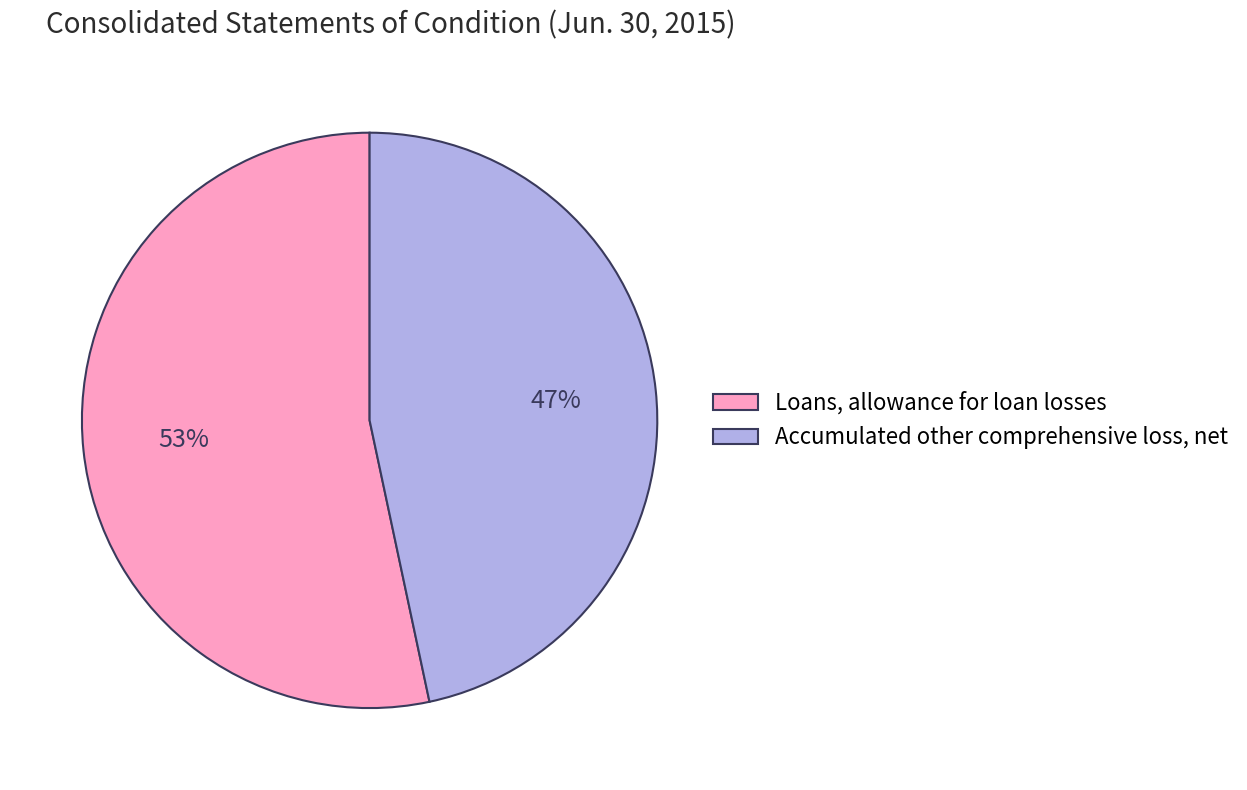

What percentage is the Accumulated other comprehensive loss, net slice, to the nearest percent?

47%